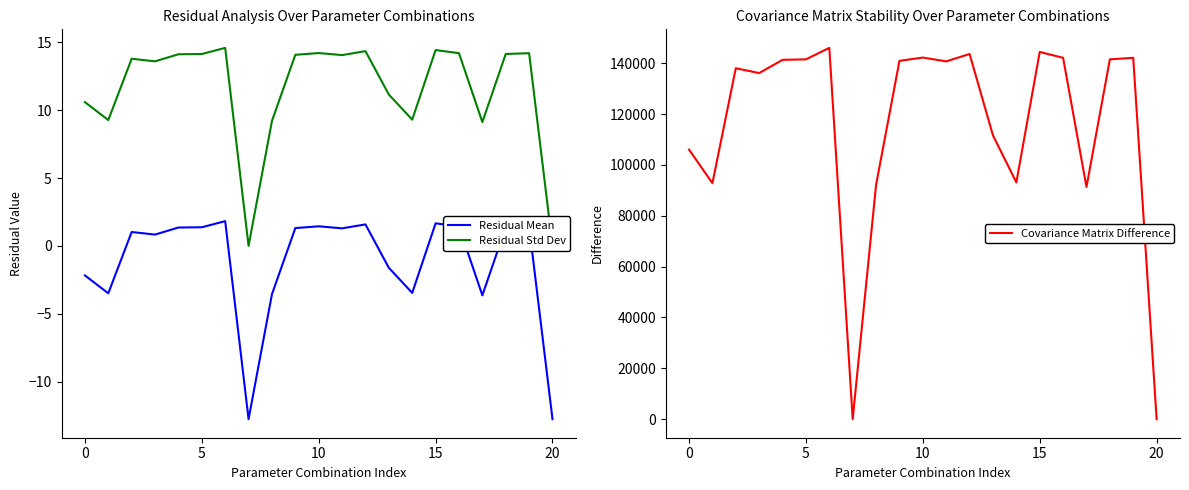

The Residual Mean series shows -0.8 at 13. True or false?

False